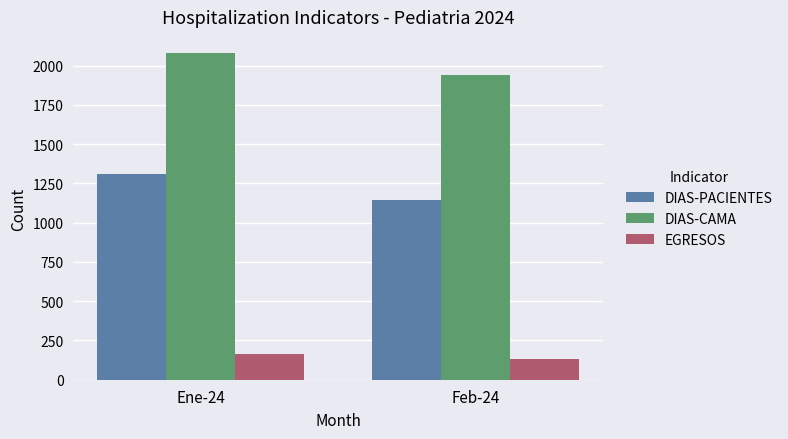

What is the highest value of the DIAS-PACIENTES series?

1310